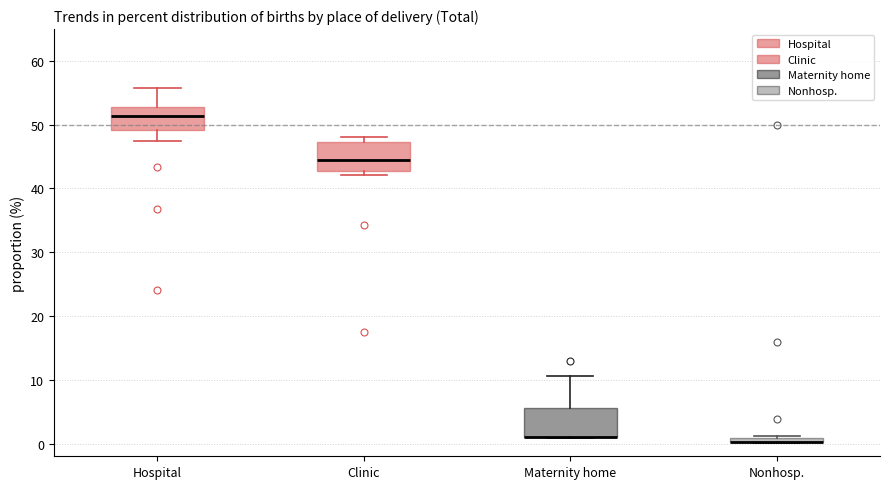

Where is the lower edge of the box for Clinic on the y-axis? The values are not printed on the chart, so give them approximately, as read against the axis.

43